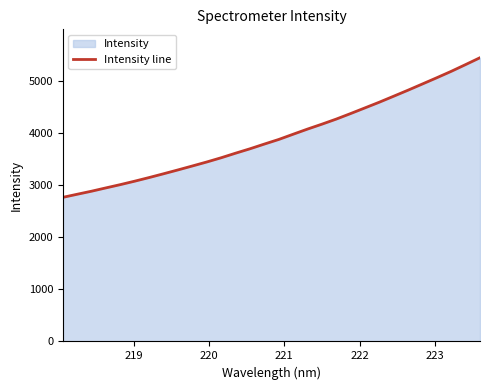

What is the maximum value shown in the chart?

5447.7